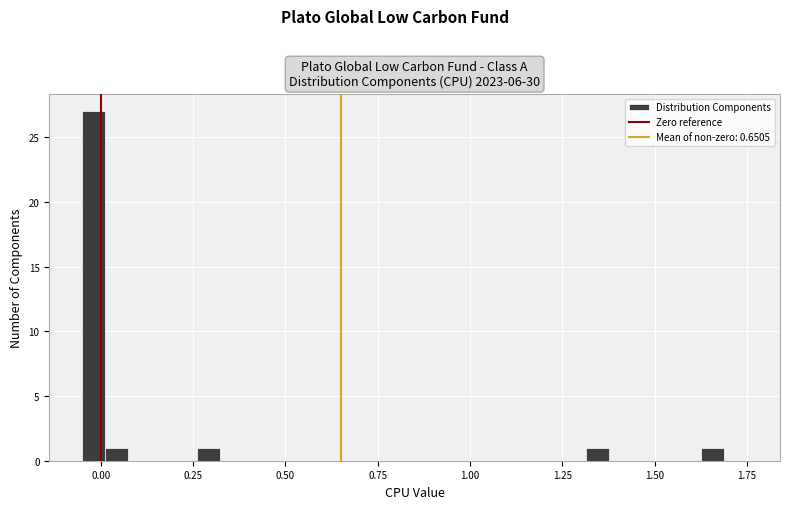

Read against the x-axis, roughly where is the centre of the tallest bar?

0.00